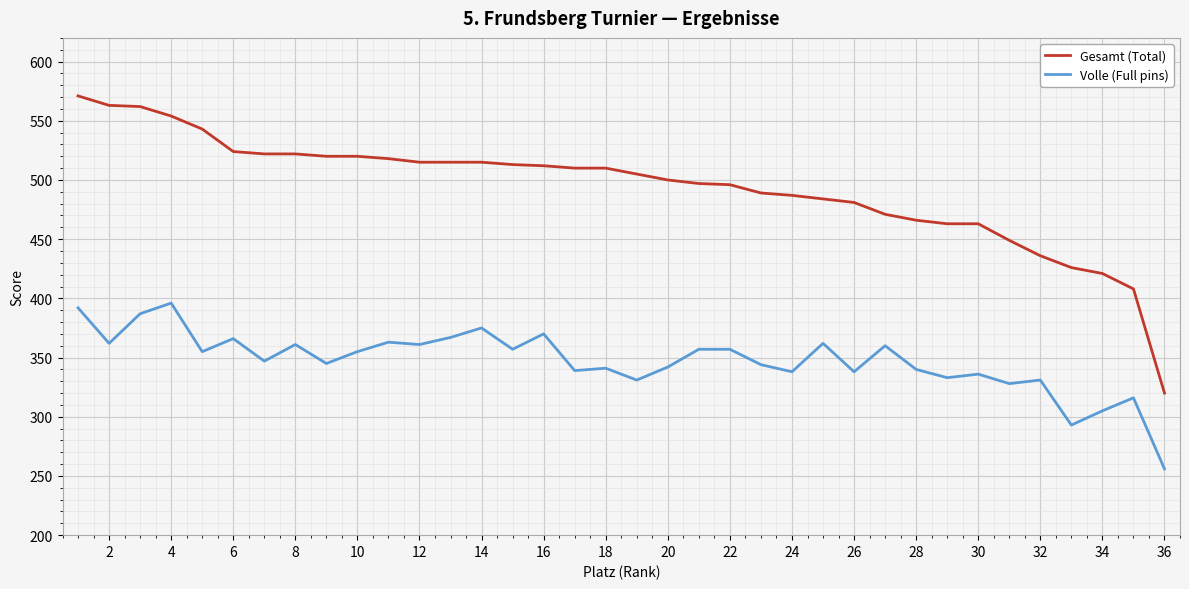

True or false: Volle (Full pins) and Gesamt (Total) intersect in this chart.

False